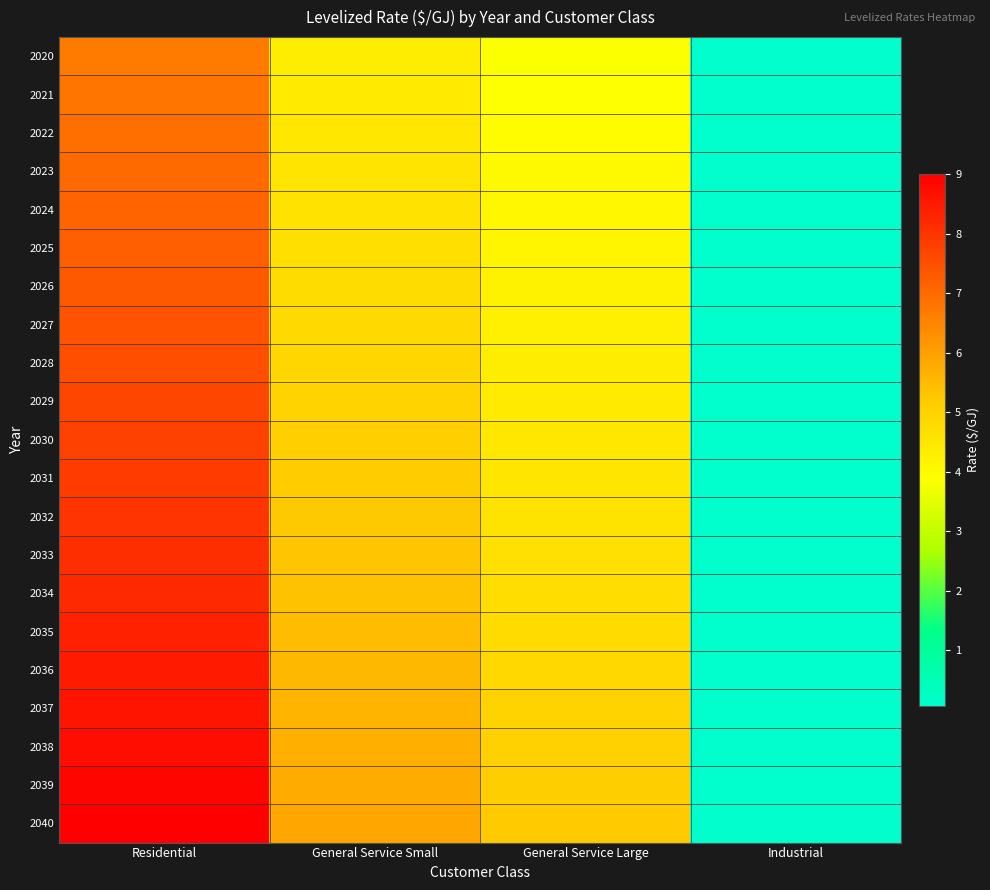

Reading left to right, list all the values displayed in this chart.

2020: Residential=6.7	General Service Small=4.4	General Service Large=3.8	Industrial=0.1
2021: Residential=6.8	General Service Small=4.4	General Service Large=3.9	Industrial=0.1
2022: Residential=6.9	General Service Small=4.5	General Service Large=4.0	Industrial=0.1
2023: Residential=7.0	General Service Small=4.6	General Service Large=4.0	Industrial=0.1
2024: Residential=7.1	General Service Small=4.6	General Service Large=4.1	Industrial=0.1
2025: Residential=7.2	General Service Small=4.7	General Service Large=4.1	Industrial=0.1
2026: Residential=7.3	General Service Small=4.8	General Service Large=4.2	Industrial=0.1
2027: Residential=7.4	General Service Small=4.8	General Service Large=4.3	Industrial=0.1
2028: Residential=7.5	General Service Small=4.9	General Service Large=4.3	Industrial=0.1
2029: Residential=7.6	General Service Small=5.0	General Service Large=4.4	Industrial=0.1
2030: Residential=7.8	General Service Small=5.1	General Service Large=4.5	Industrial=0.1
2031: Residential=7.9	General Service Small=5.1	General Service Large=4.5	Industrial=0.1
2032: Residential=8.0	General Service Small=5.2	General Service Large=4.6	Industrial=0.1
2033: Residential=8.1	General Service Small=5.3	General Service Large=4.7	Industrial=0.1
2034: Residential=8.2	General Service Small=5.4	General Service Large=4.7	Industrial=0.1
2035: Residential=8.4	General Service Small=5.5	General Service Large=4.8	Industrial=0.1
2036: Residential=8.5	General Service Small=5.5	General Service Large=4.9	Industrial=0.1
2037: Residential=8.6	General Service Small=5.6	General Service Large=5.0	Industrial=0.1
2038: Residential=8.7	General Service Small=5.7	General Service Large=5.0	Industrial=0.1
2039: Residential=8.9	General Service Small=5.8	General Service Large=5.1	Industrial=0.1
2040: Residential=9.0	General Service Small=5.9	General Service Large=5.2	Industrial=0.1